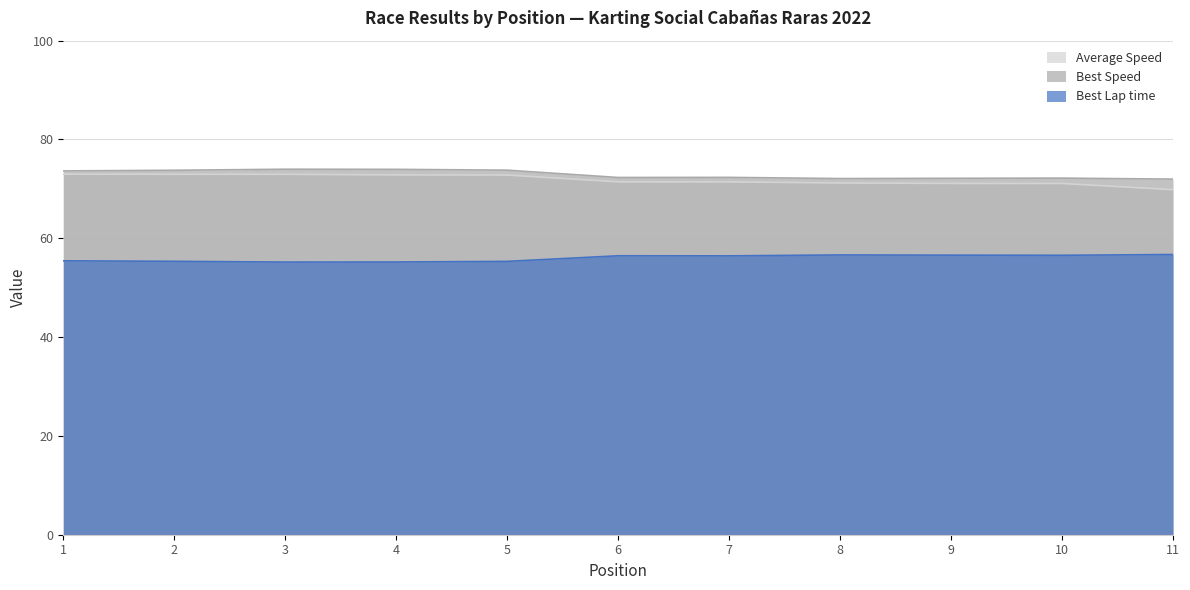

What is the value of the Best Speed point at the 8th from the left?

72.1